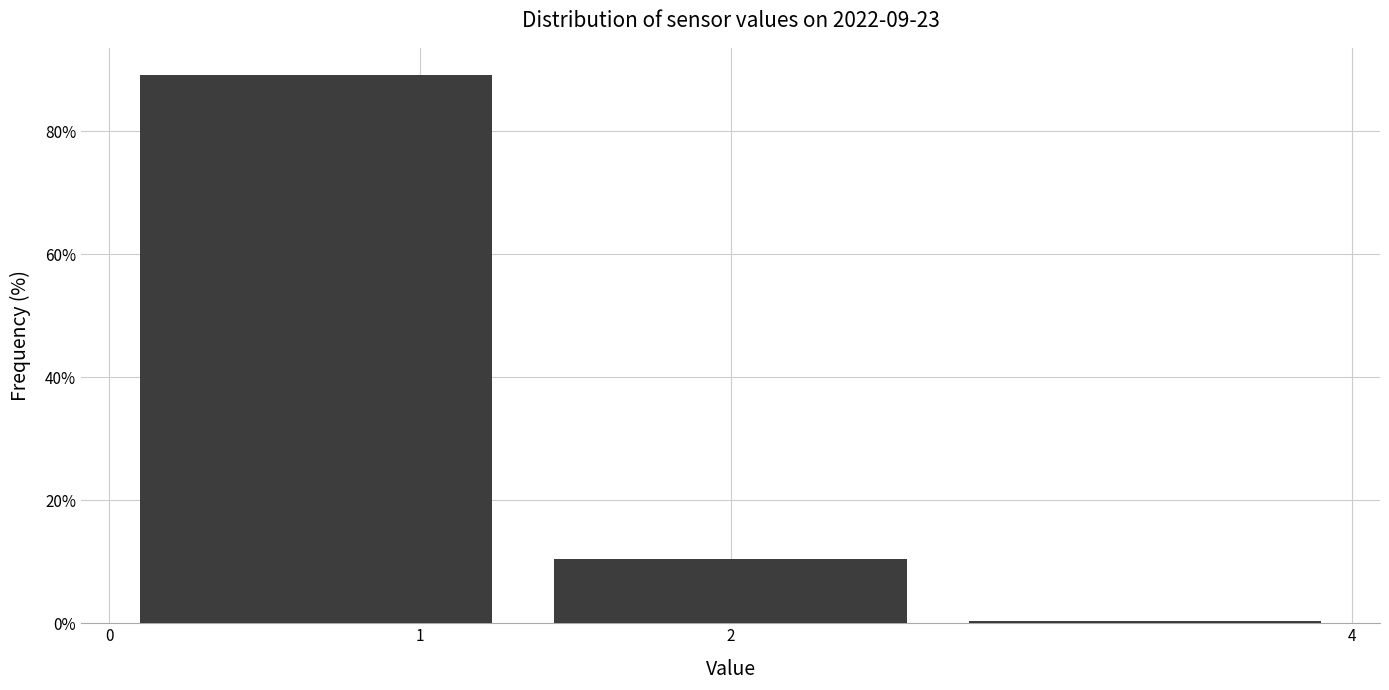

Reading left to right, transcribe this chart: for each bar, give the range it covers on the x-axis and its height. Neither the bar edges nor the heights are printed on the chart, so give them approximately, as read against the axes.

0.0 to 1.3: 90
1.3 to 2.7: 10
2.7 to 4.0: under 2